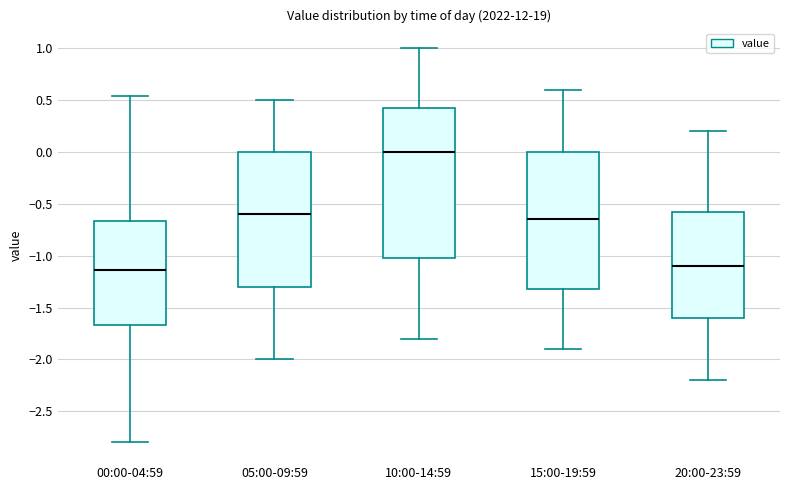

Which box's median line is the highest?

10:00-14:59